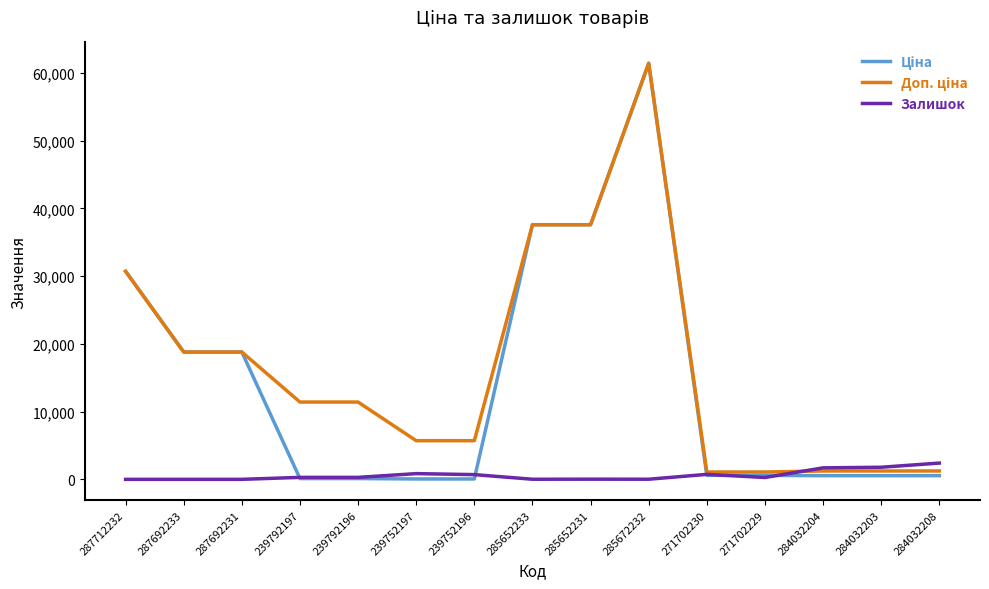

What is the difference between the highest and lowest values at 287692231?

18796.8